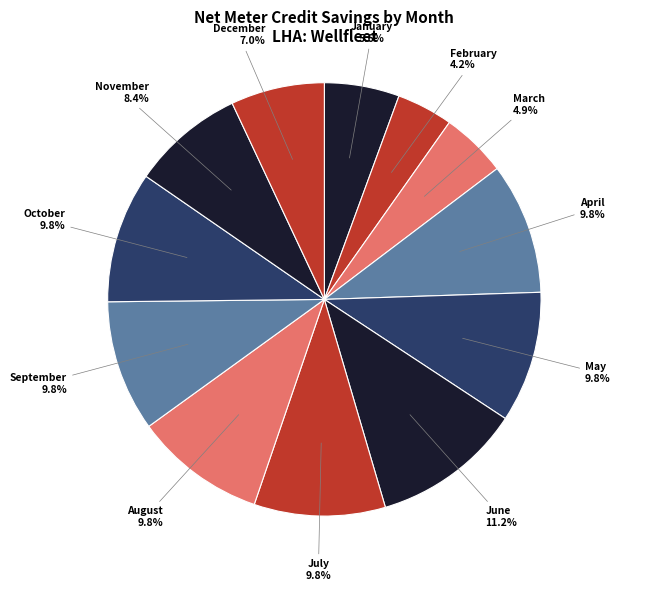

Which category has the biggest portion of the pie?

June